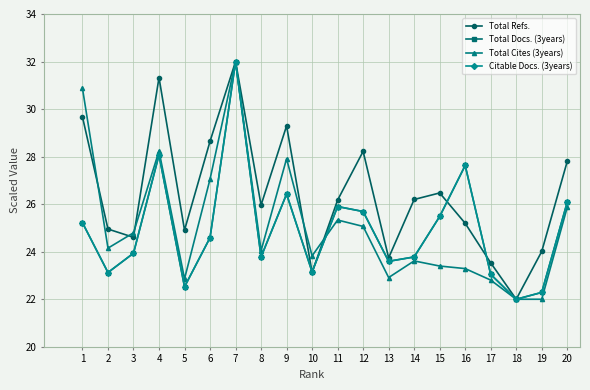

Is this an area chart (filled region under the line)?

No